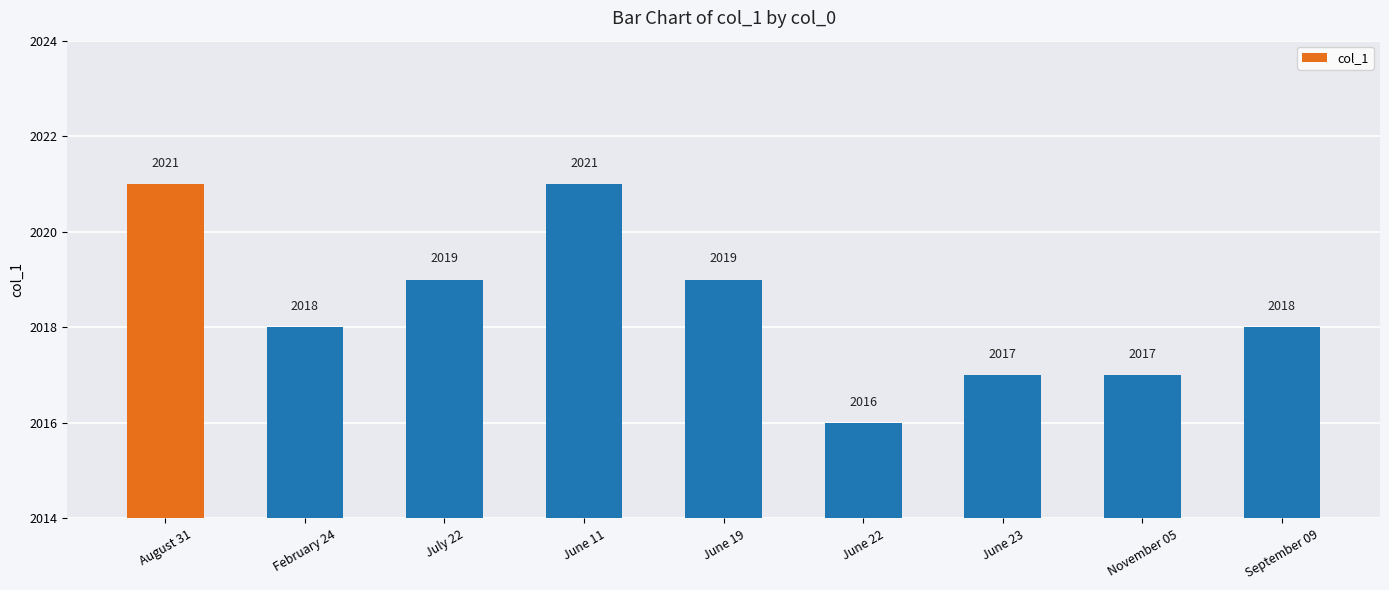

The chart shows a value of 792 at July 22. True or false?

False